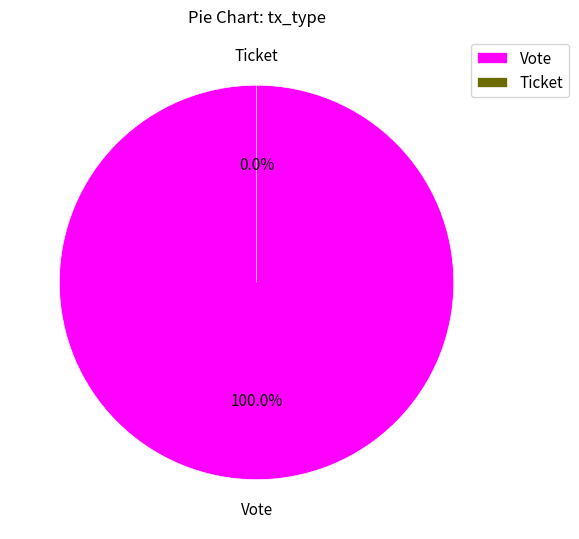

Which slice is the smallest?

Ticket